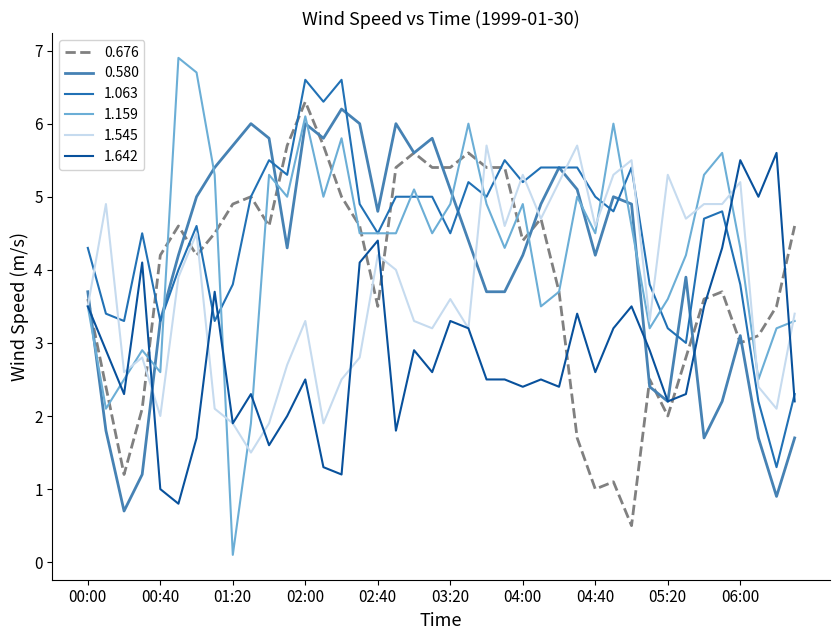

What is the maximum value shown in the chart?

6.9